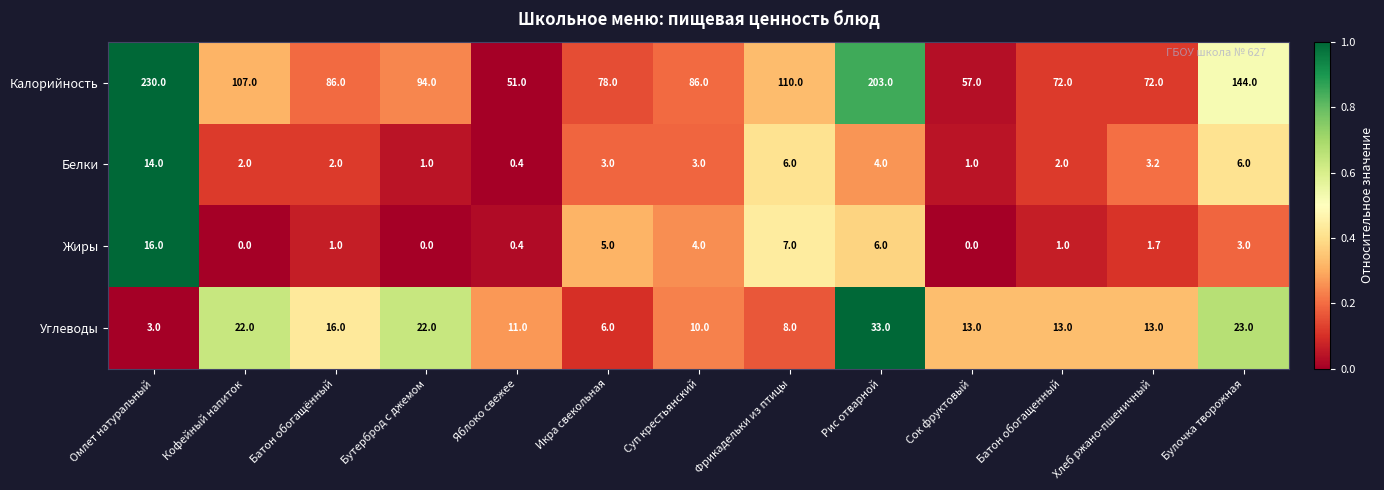

The Белки series shows 1.5 at Сок фруктовый. True or false?

False